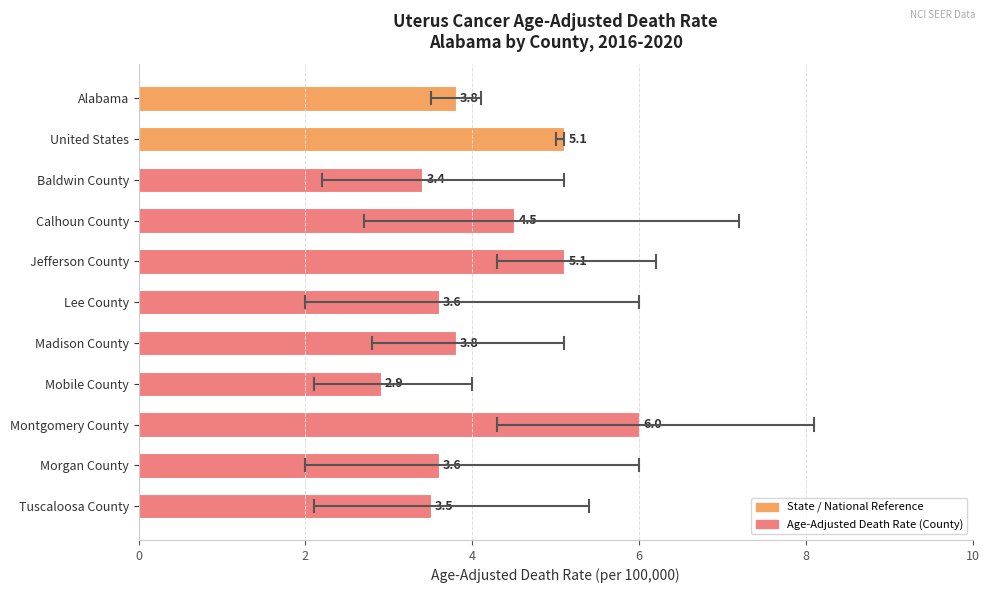

Are the bars horizontal?

Yes